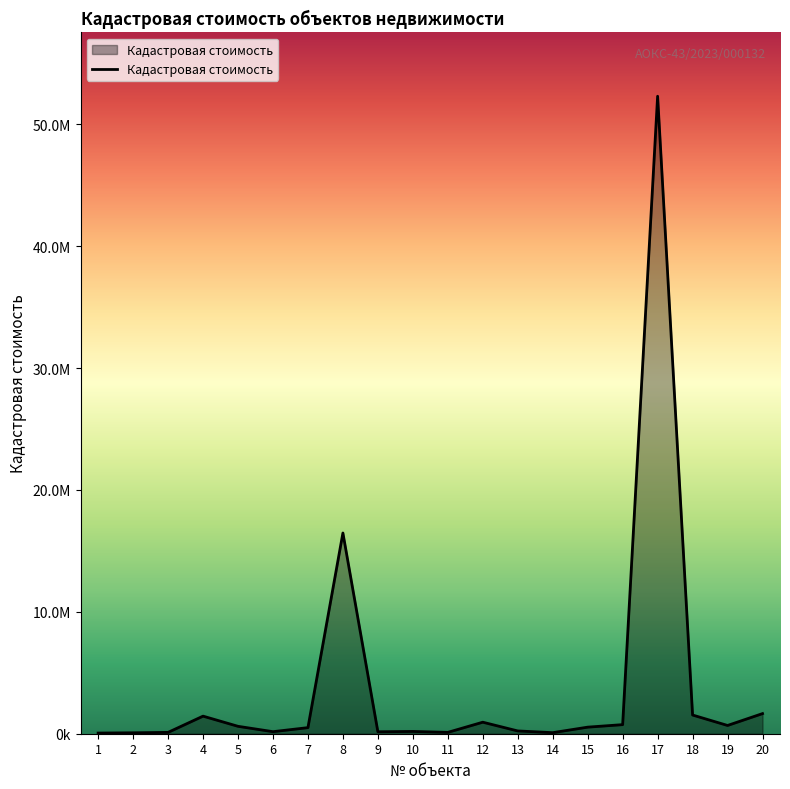

Does the chart have visible grid lines?

No